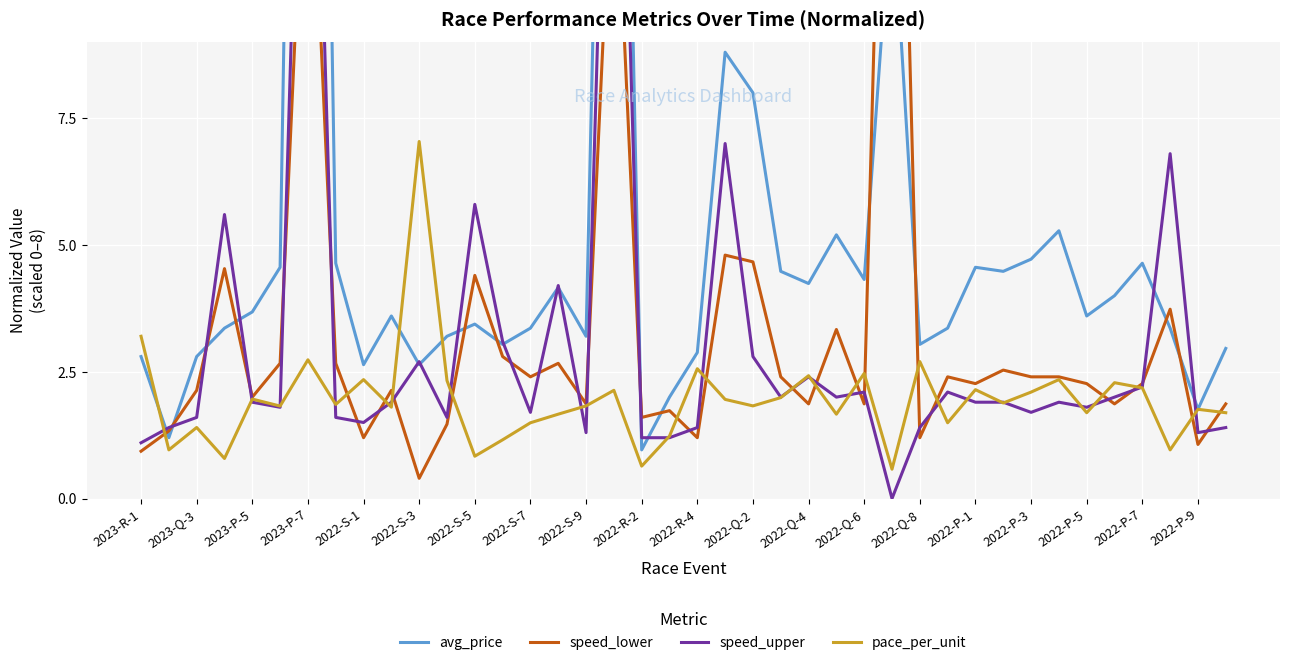

What is the lowest value of the pace_per_unit series?

0.6